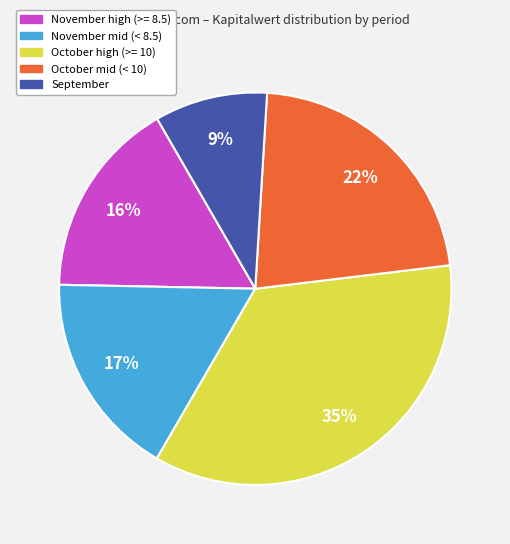

Is there any slice that represents more than half of the pie?

No